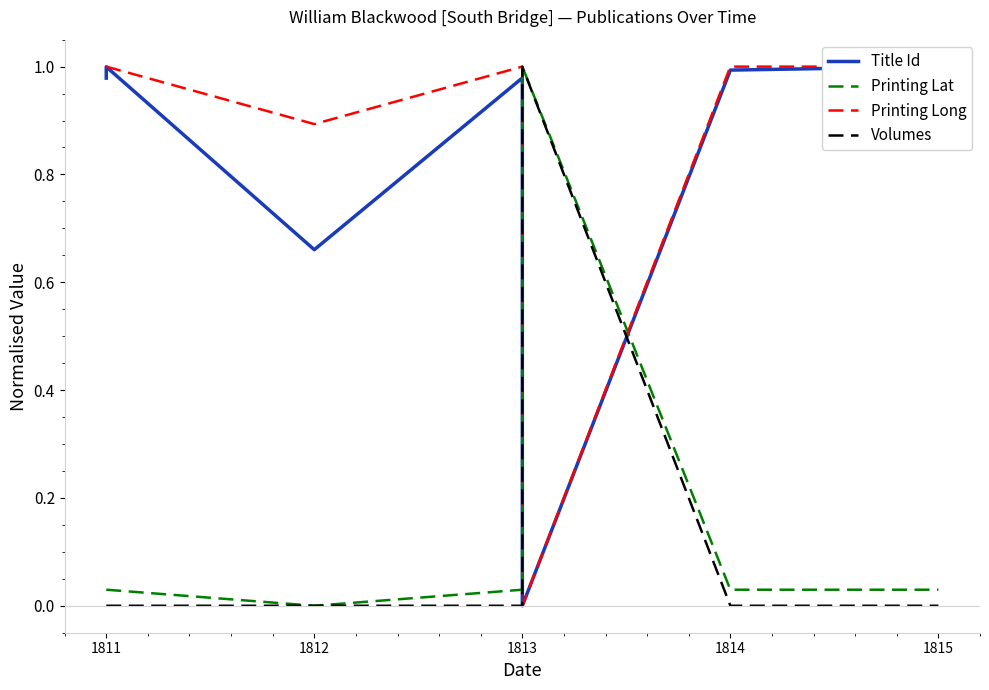

The Printing Lat series shows 0.0 at 1813. True or false?

True